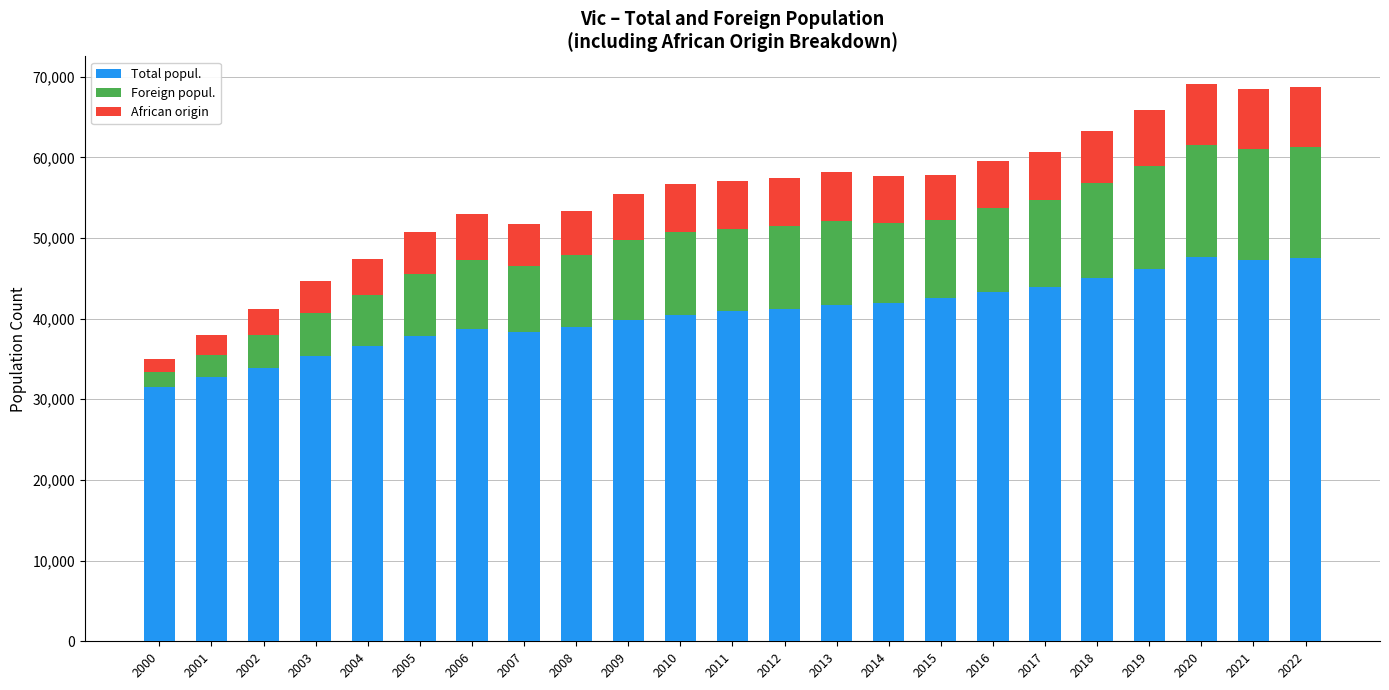

The value of Total popul. at 2009 is 17299. True or false?

False